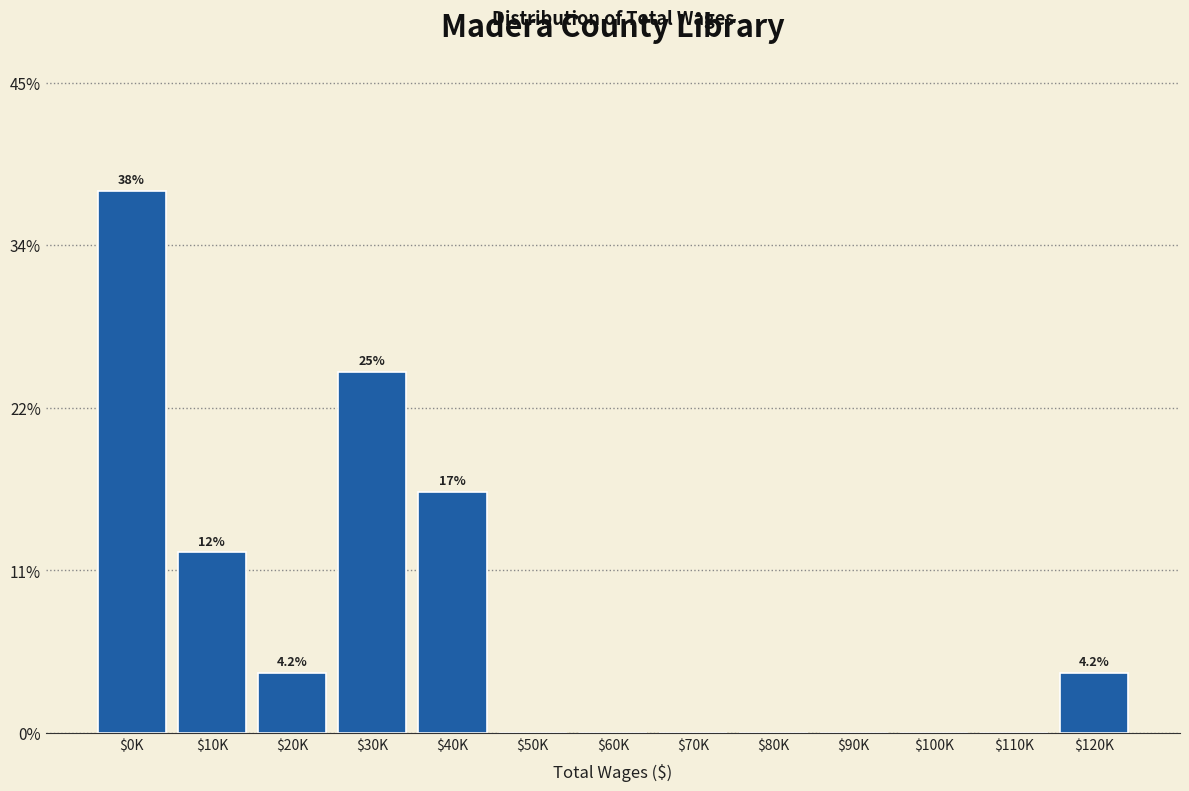

Are the bars horizontal?

No